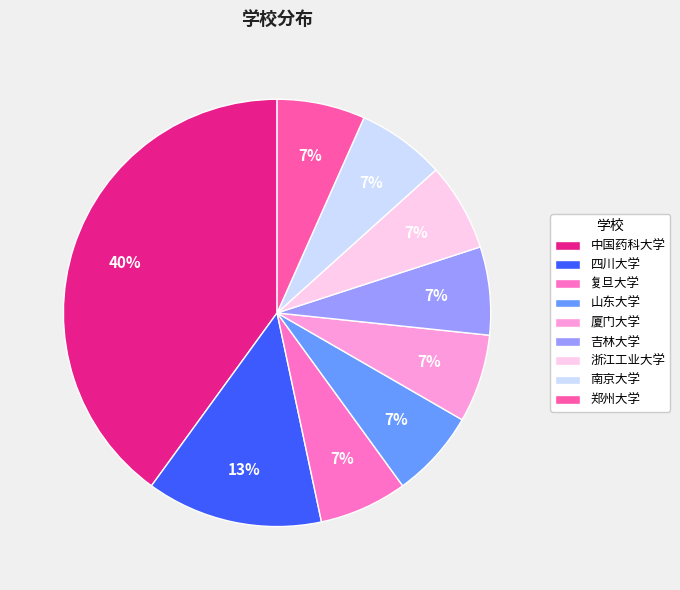

What percentage is the 山东大学 slice, to the nearest percent?

7%